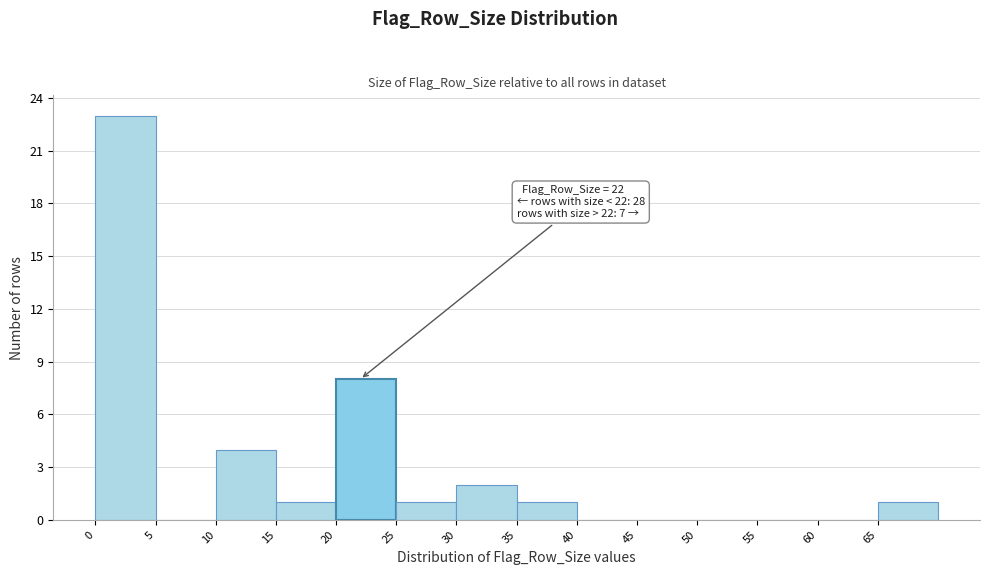

Which range on the x-axis has the tallest bar?

0 to 5